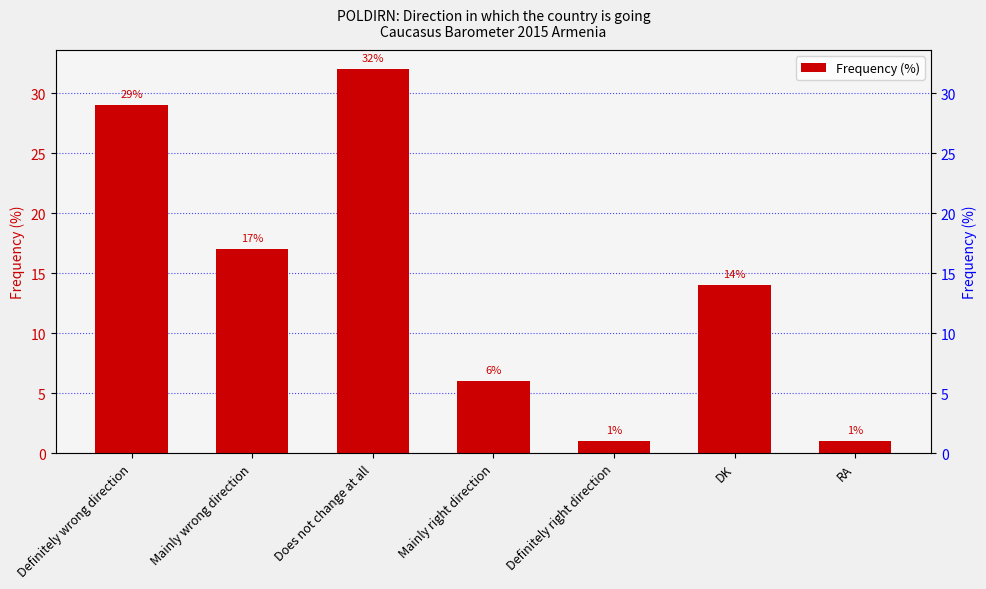

Where does the data first go above 14?

Definitely wrong direction